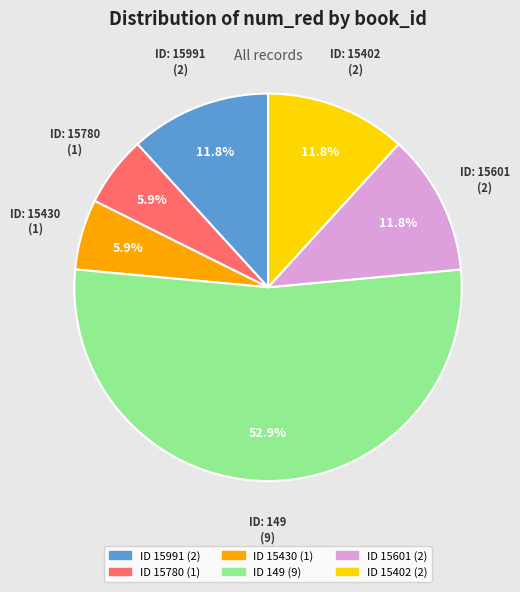

Does any single category account for the majority?

Yes